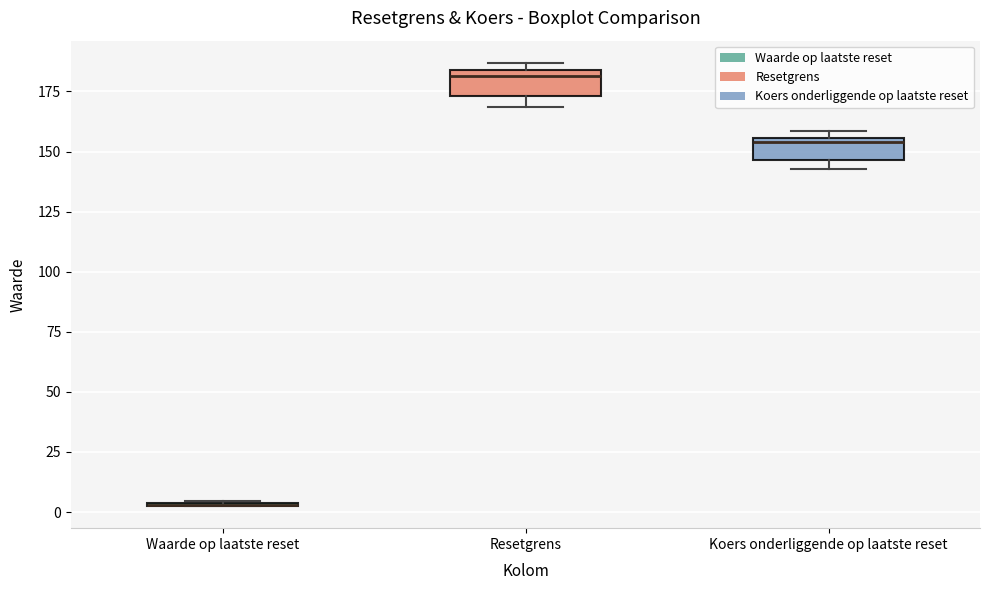

Where is the lower edge of the box for Koers onderliggende op laatste reset on the y-axis? The values are not printed on the chart, so give them approximately, as read against the axis.

145